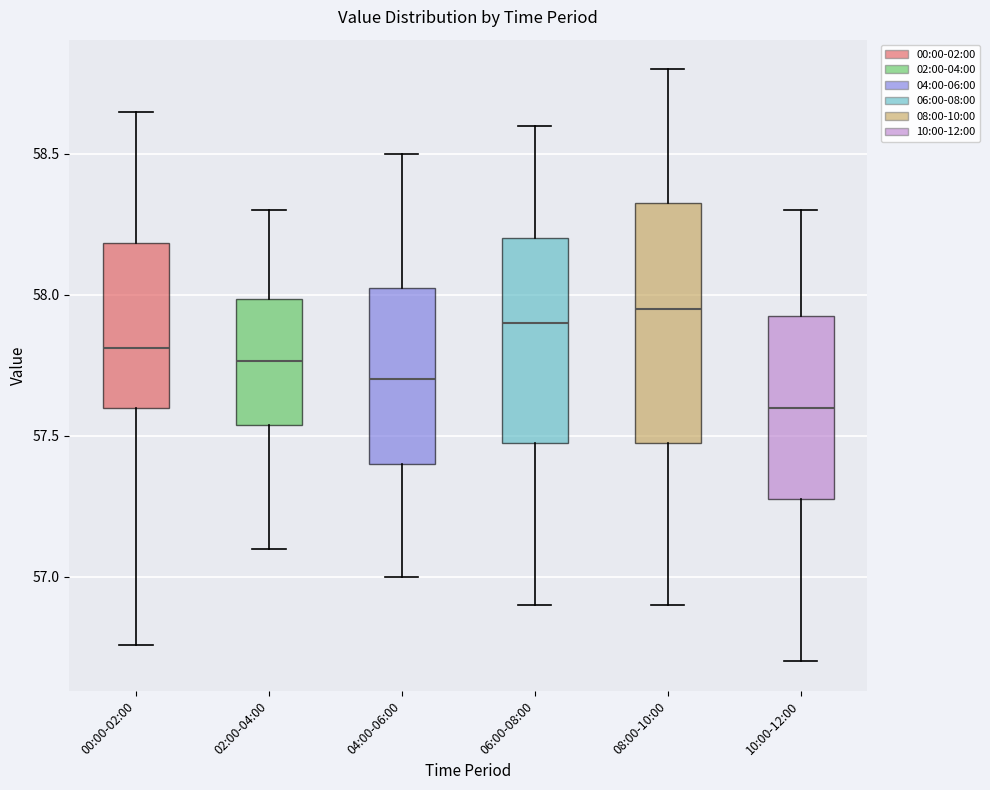

Where does the lower whisker of the box for 04:00-06:00 end on the y-axis? The values are not printed on the chart, so give them approximately, as read against the axis.

57.00